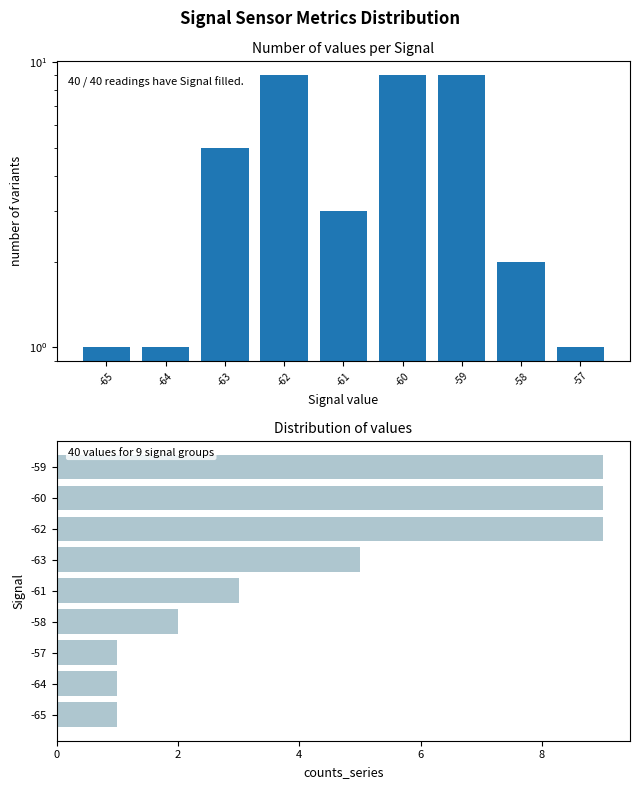

How many bars are there in total?

18